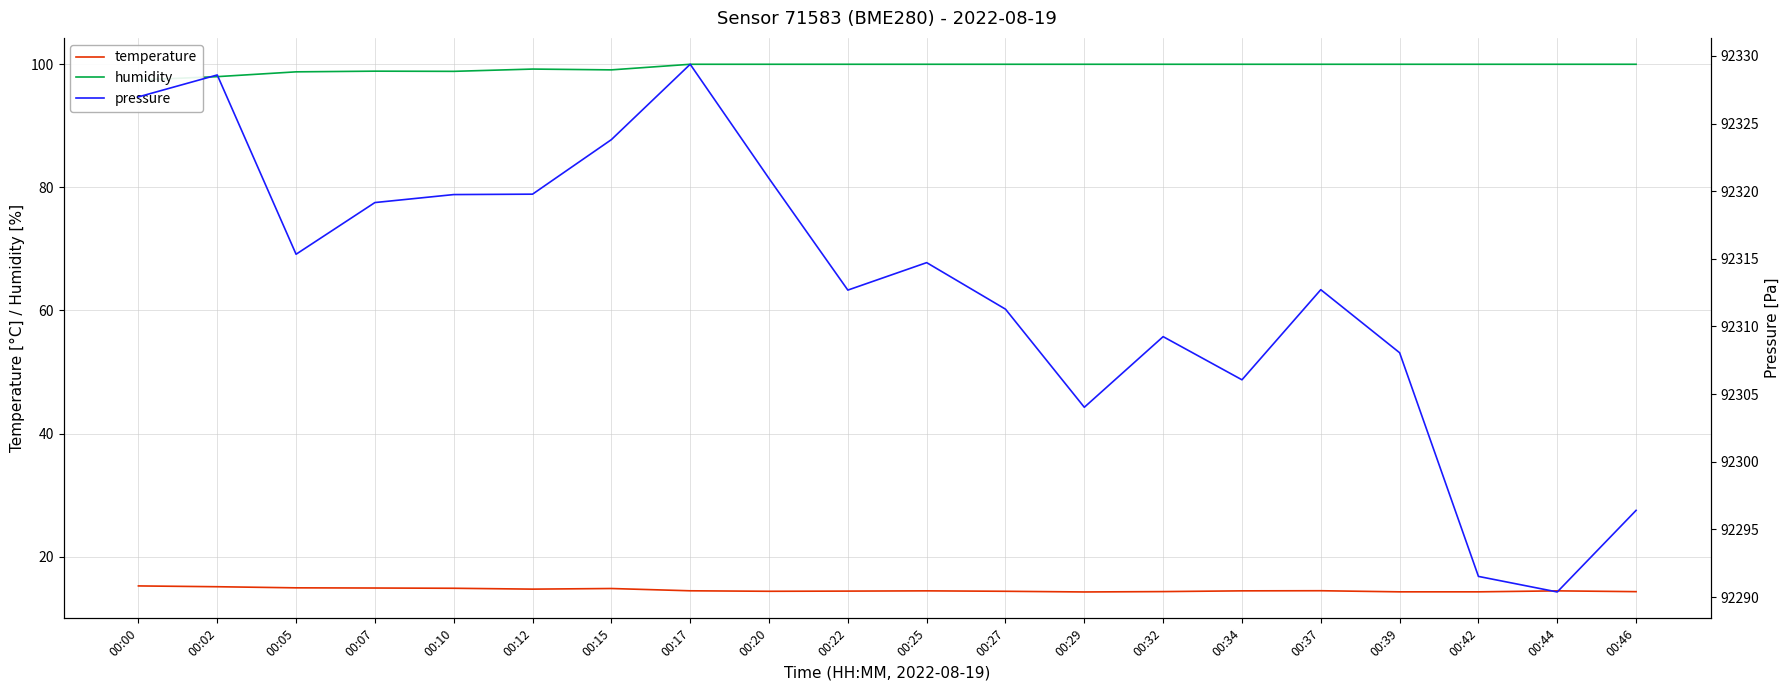

Between 00:05 and 00:42, which series saw the biggest shift?

pressure